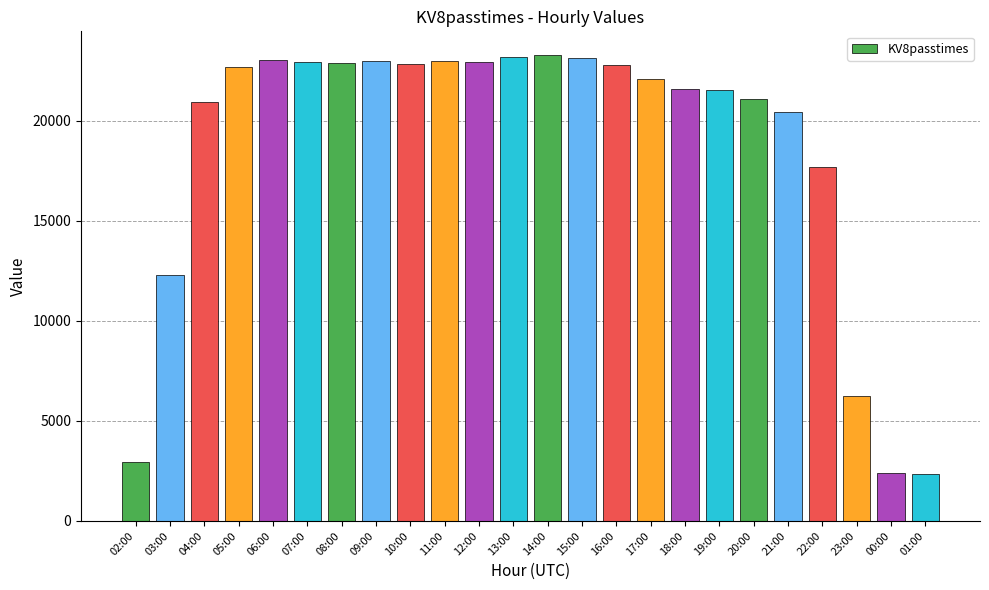

Is it true that the value at 00:00 is 1630?

False